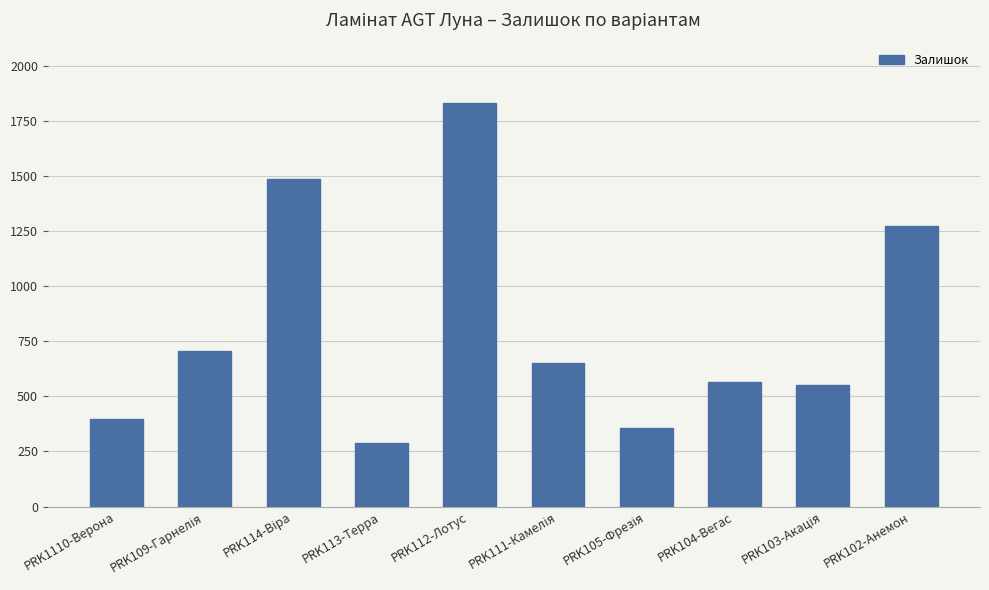

Which category has the lowest value across all series?

PRK113-Терра